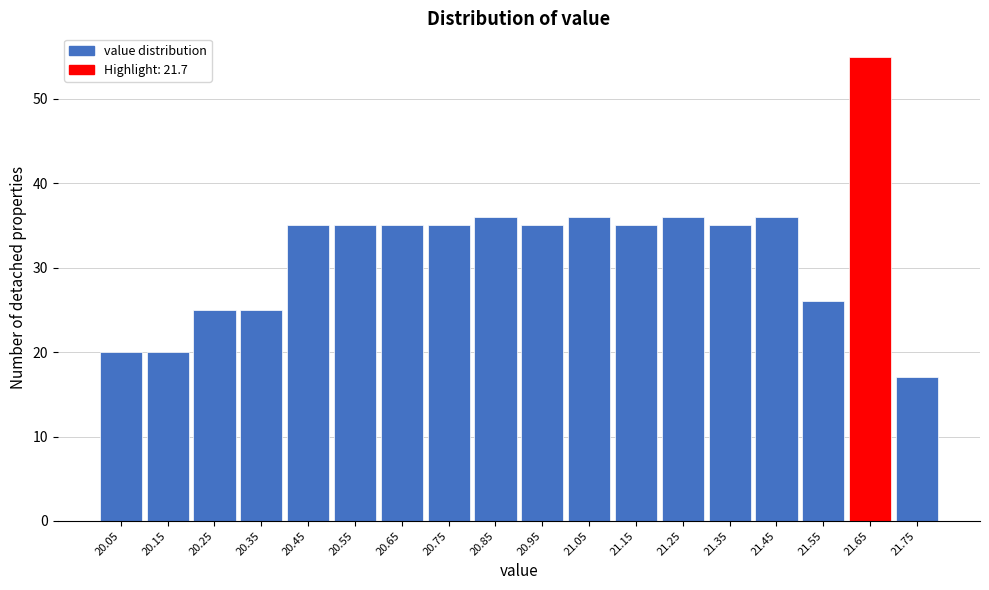

Reading left to right, list all the values displayed in this chart.

20.05=20	20.15=20	20.25=25	20.35=25	20.45=35	20.55=35	20.65=35	20.75=35	20.85=36	20.95=35	21.05=36	21.15=35	21.25=36	21.35=35	21.45=36	21.55=26	21.65=55	21.75=17